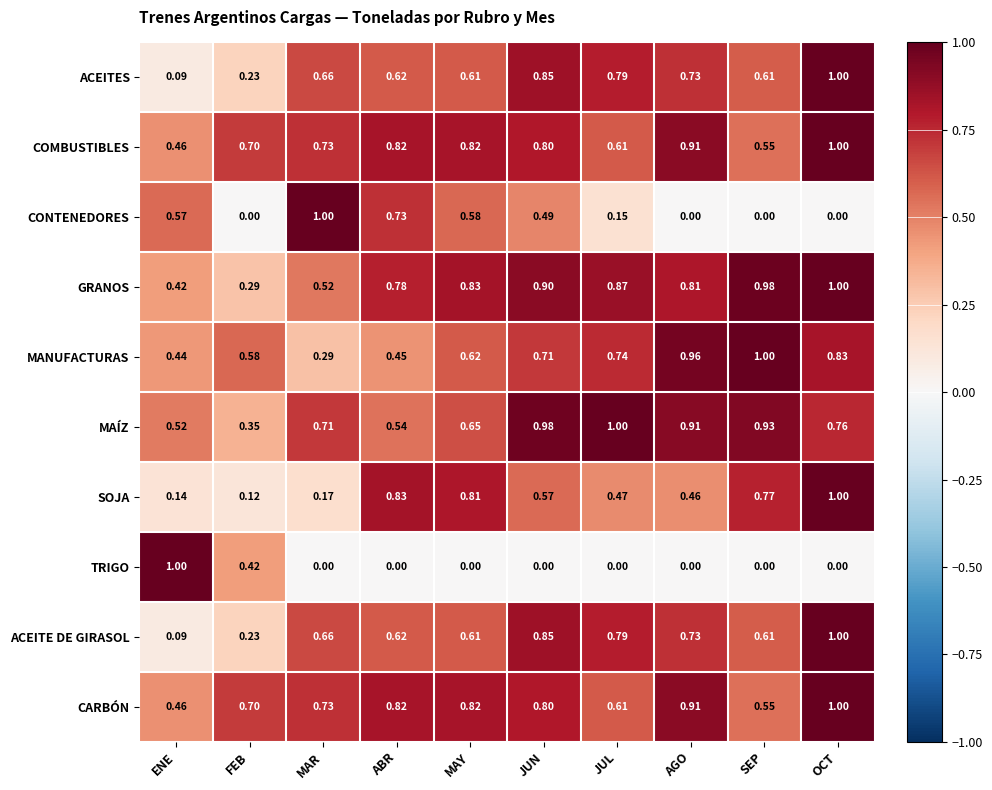

At which category is the sum across all series the highest?

OCT